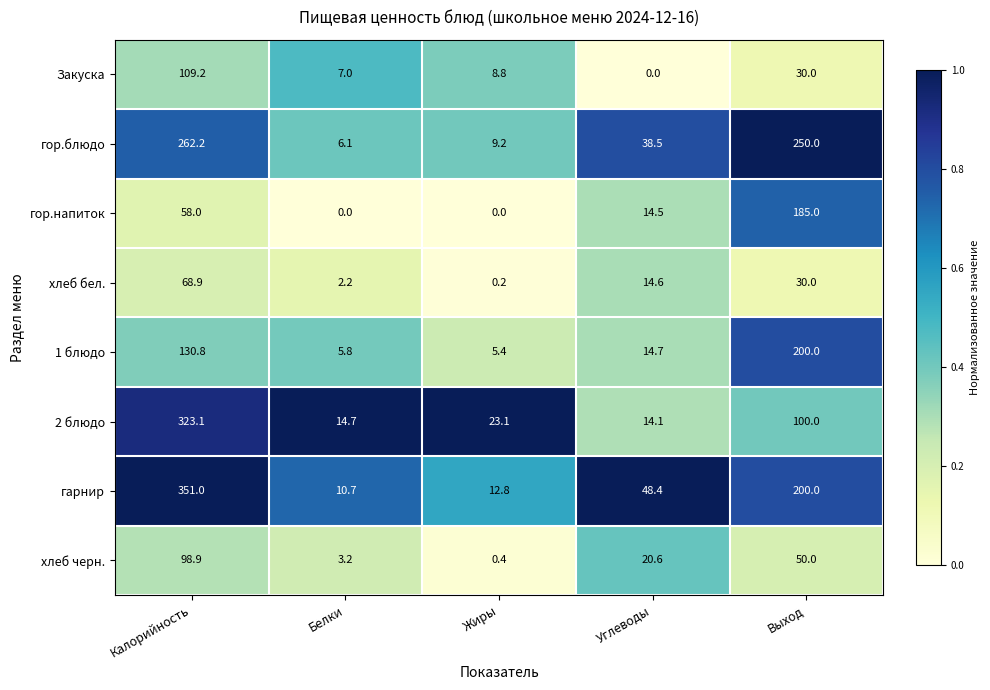

Is the value of 1 блюдо at Выход greater than the value of хлеб черн. at Углеводы?

Yes